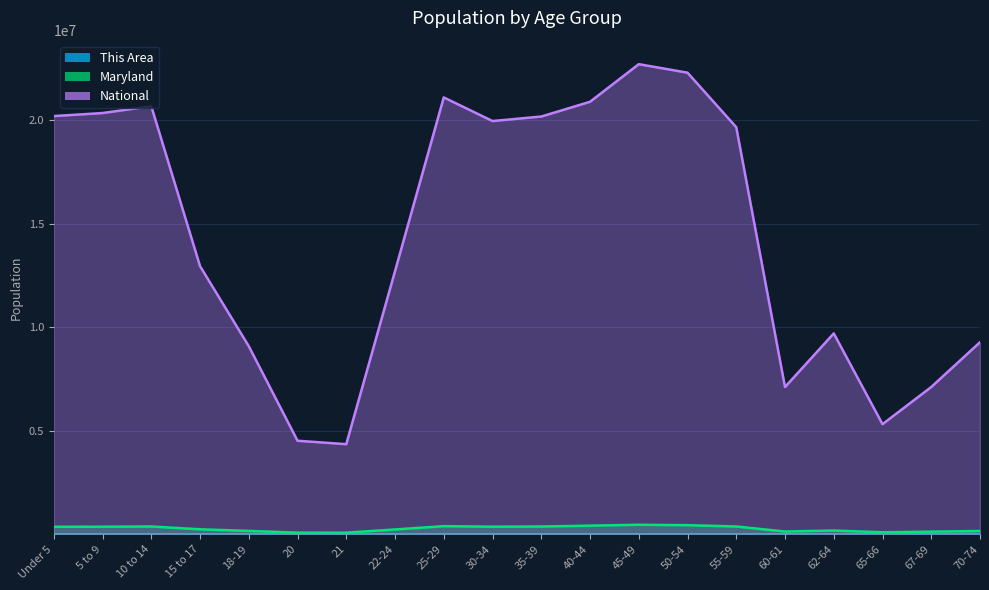

The value of This Area at 67-69 is 220. True or false?

False